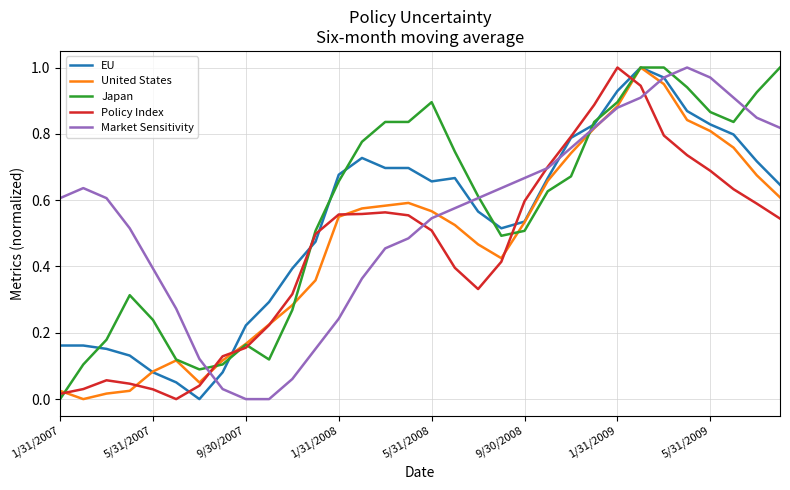

The United States series shows 0.4 at 9/30/2008. True or false?

False